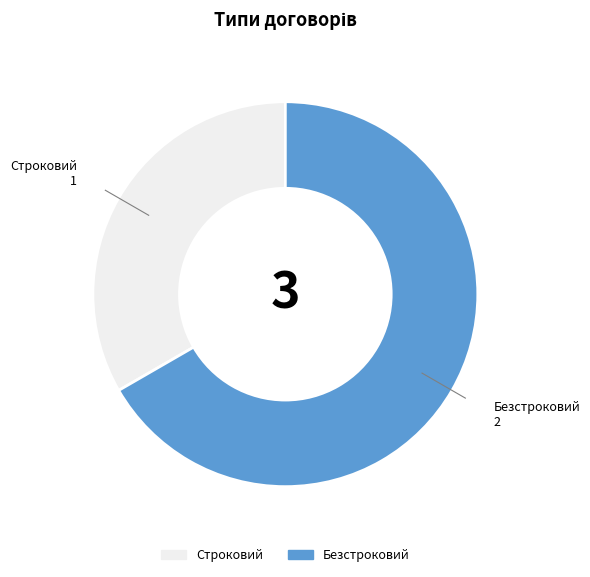

Do Строковий and Безстроковий together represent more than half of the pie?

Yes